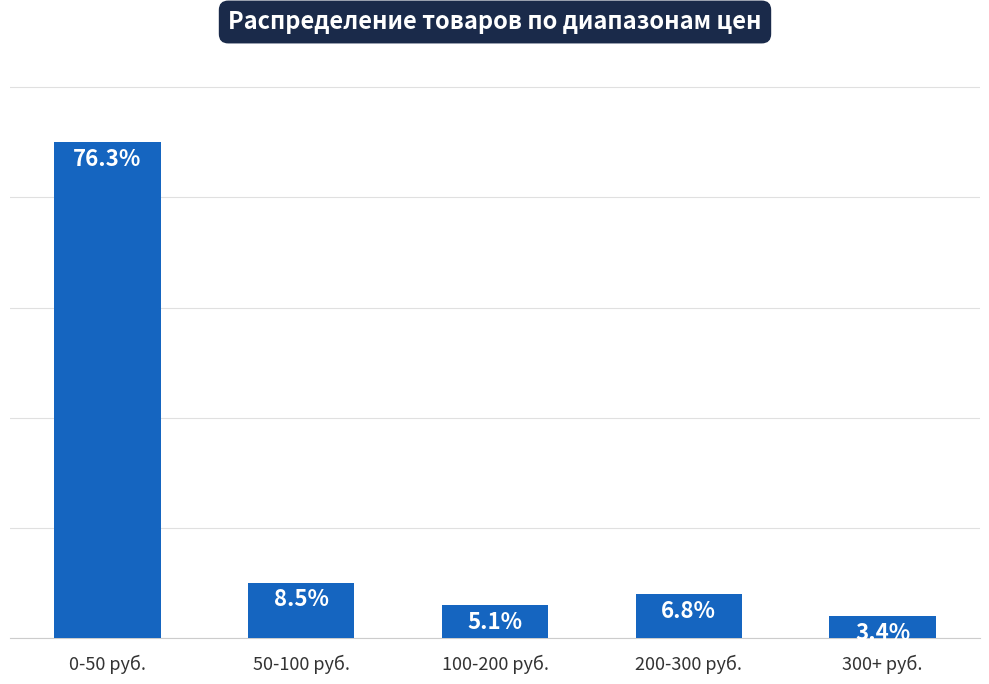

Where is the data nearest to the value 23?

50-100 руб.